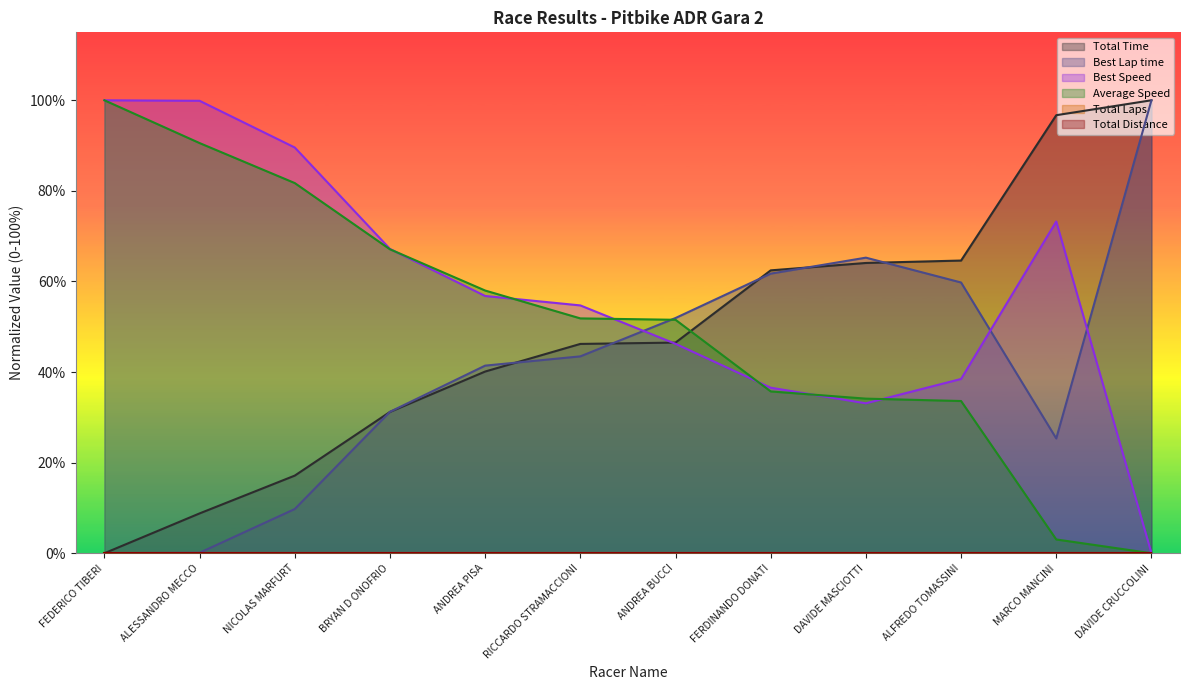

In Best Speed, how many points are higher than both neighbors (excluding endpoints)?

1